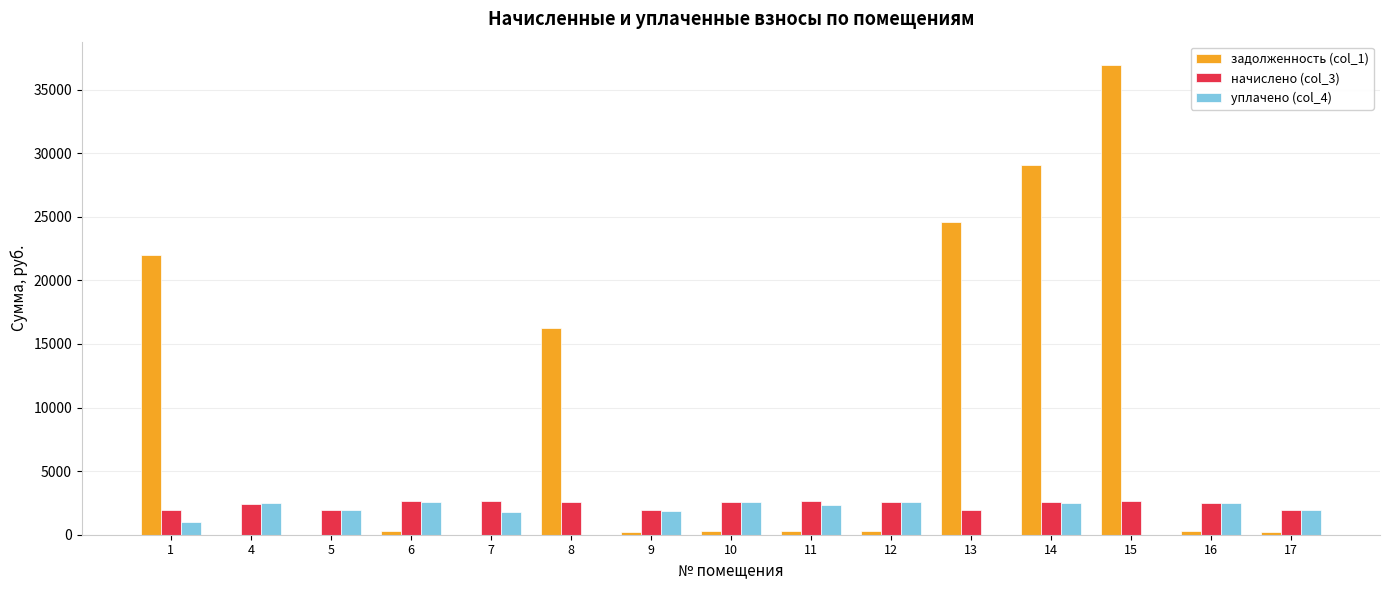

How many series are shown in this chart?

3